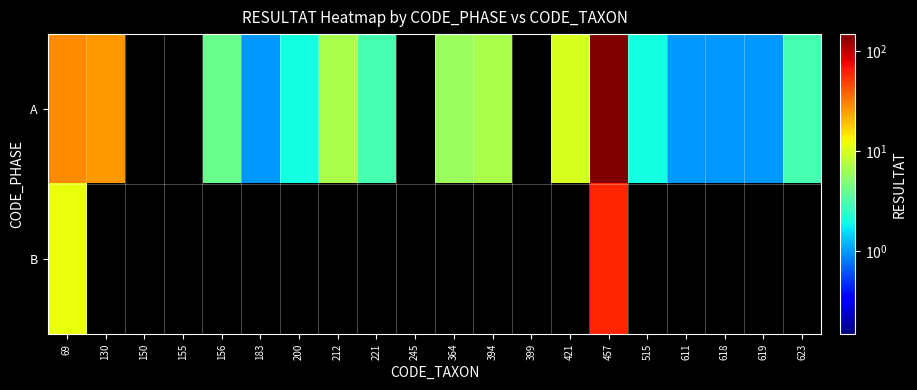

Which series changed the most between 457 and 619?

A